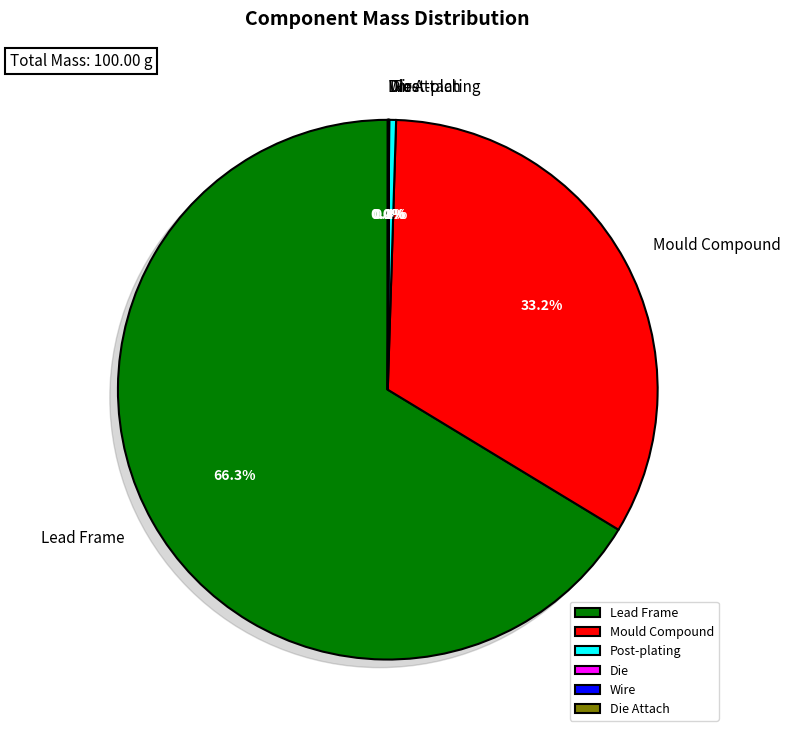

How many segments does this pie chart have?

6